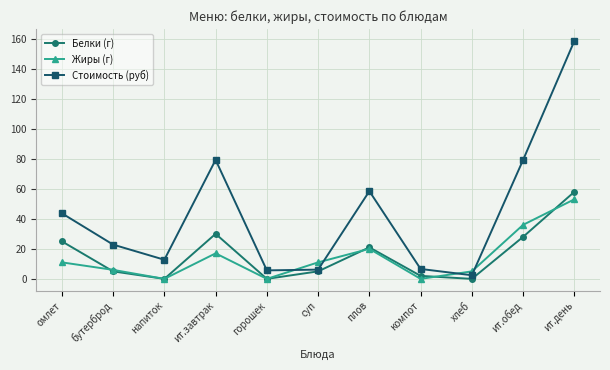

What is the total value across all series at омлет?

79.7